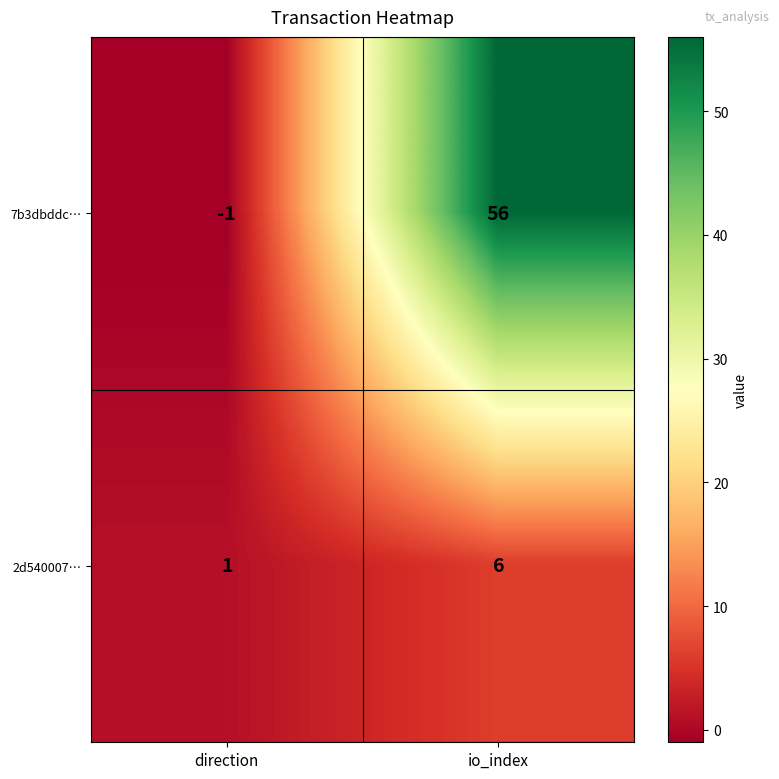

What is the average value of the 2d540007… series?

4